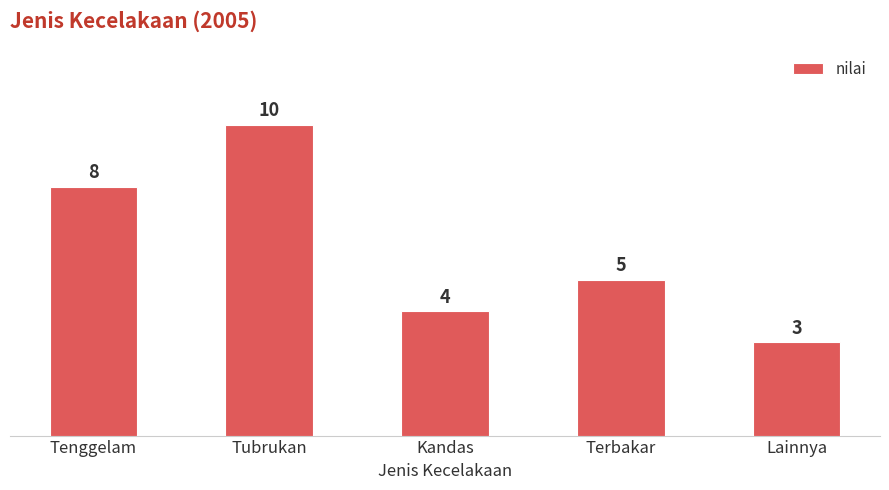

What is the change in value from Tenggelam to Lainnya?

-5